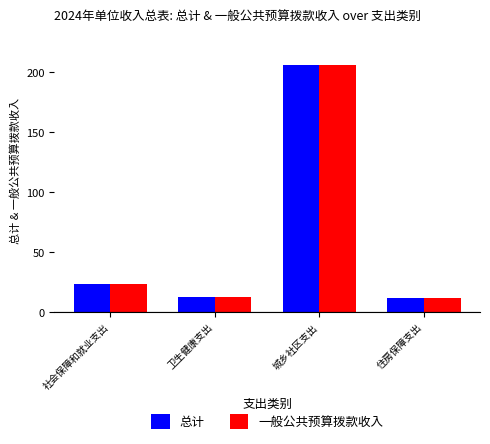

At which label does 总计 first exceed 23?

社会保障和就业支出